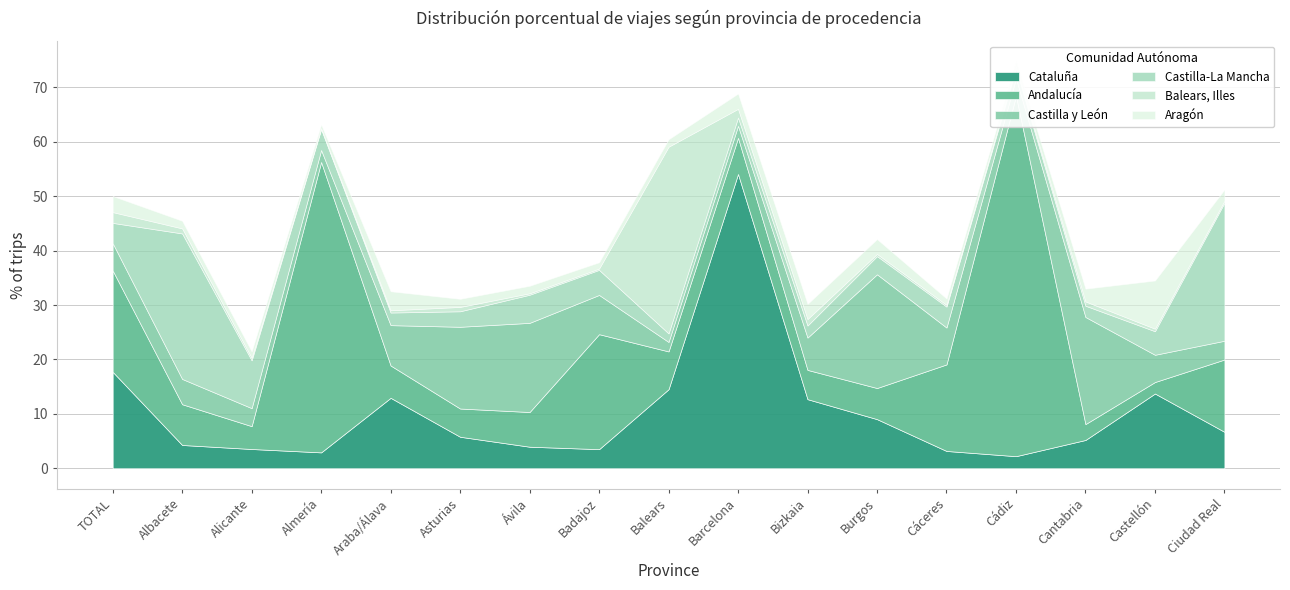

Is the value of Aragón at Balears greater than the value of Balears, Illes at Araba/Álava?

Yes